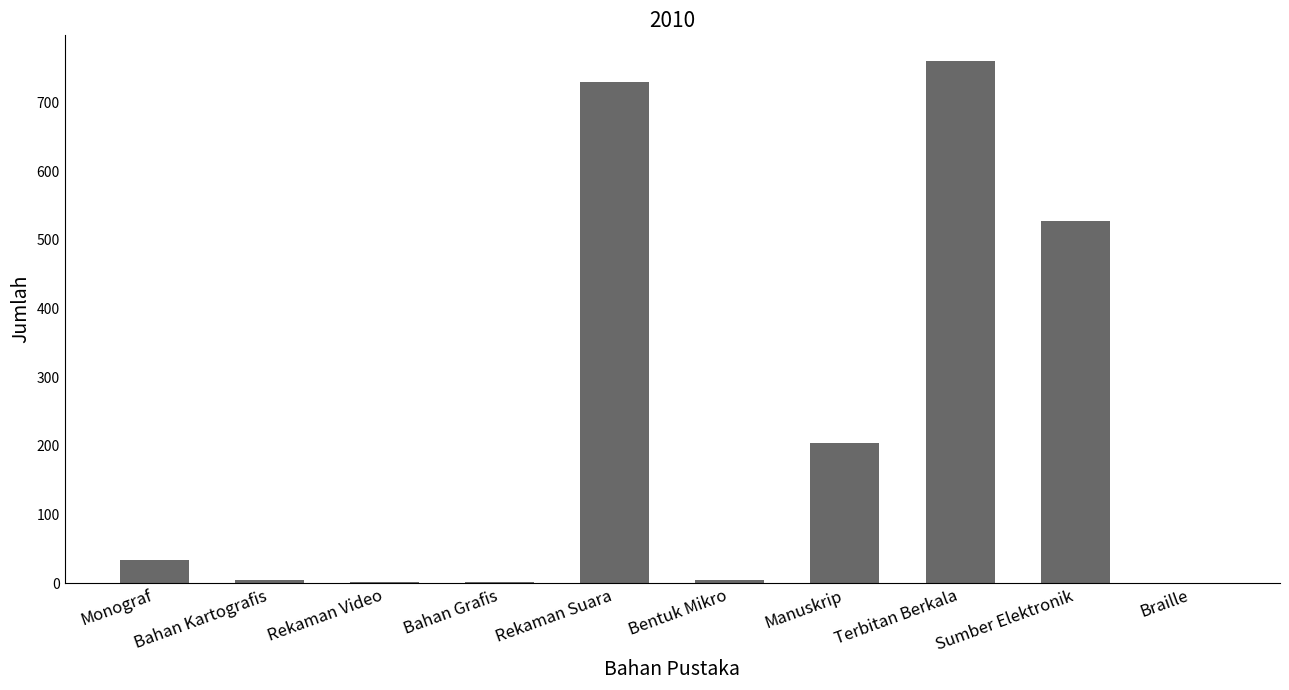

How many data points does each series have?

10